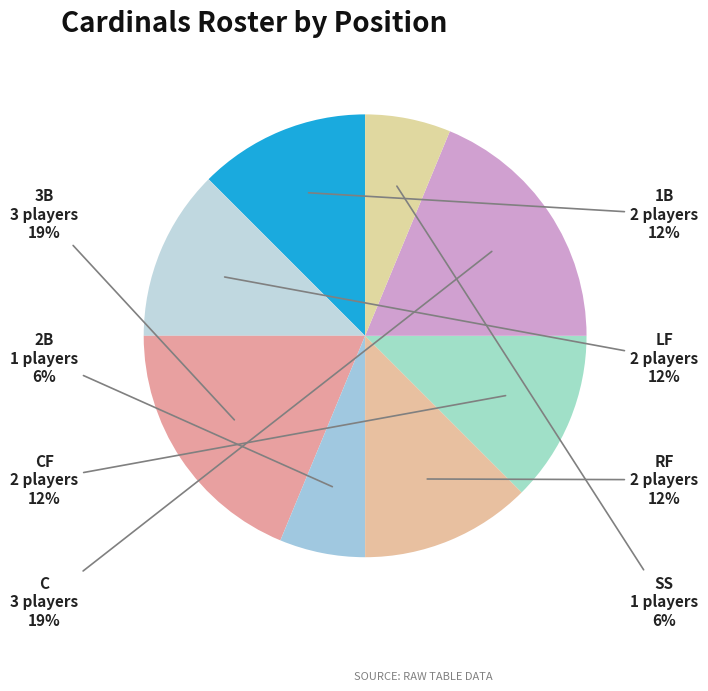

How many slices are in this pie chart?

8